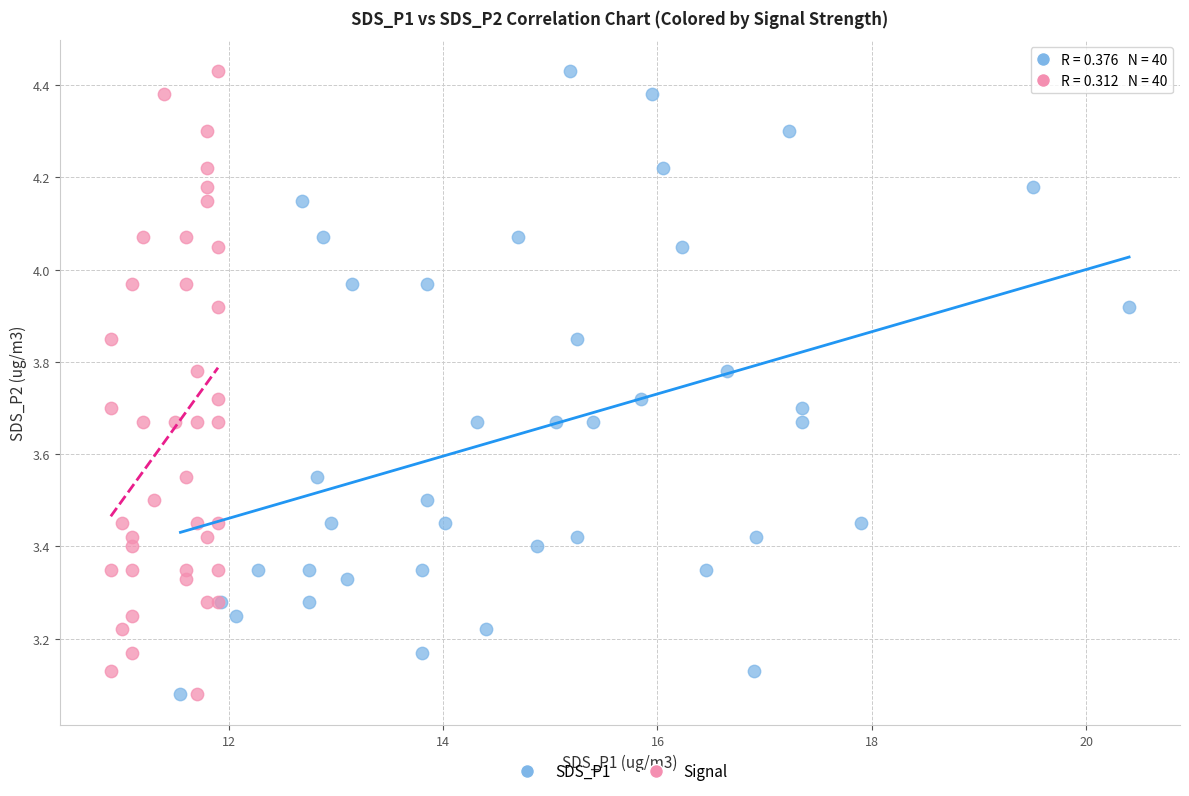

What are all the series names shown in the legend?

SDS_P1, Signal